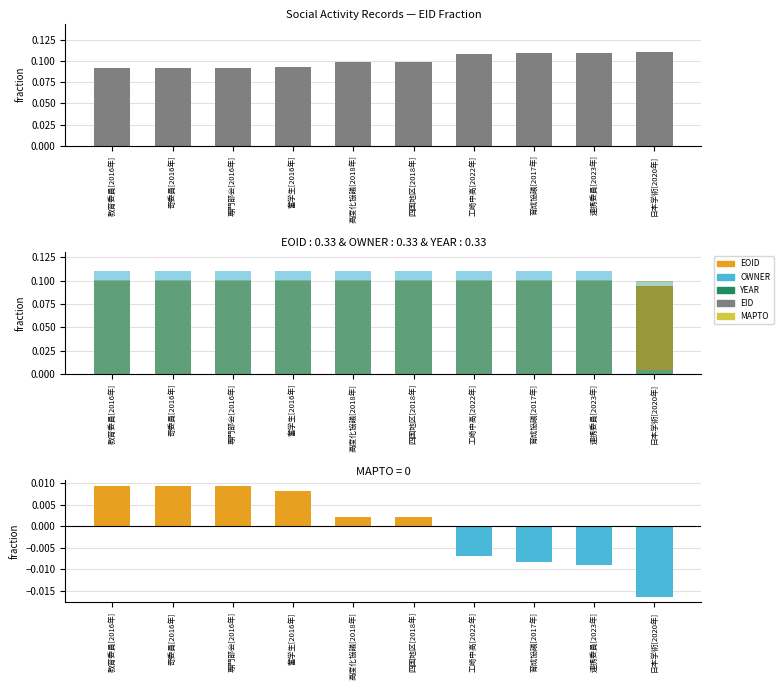

List the series in order of their peak value, highest first.

EID, OWNER, EOID, YEAR, MAPTO